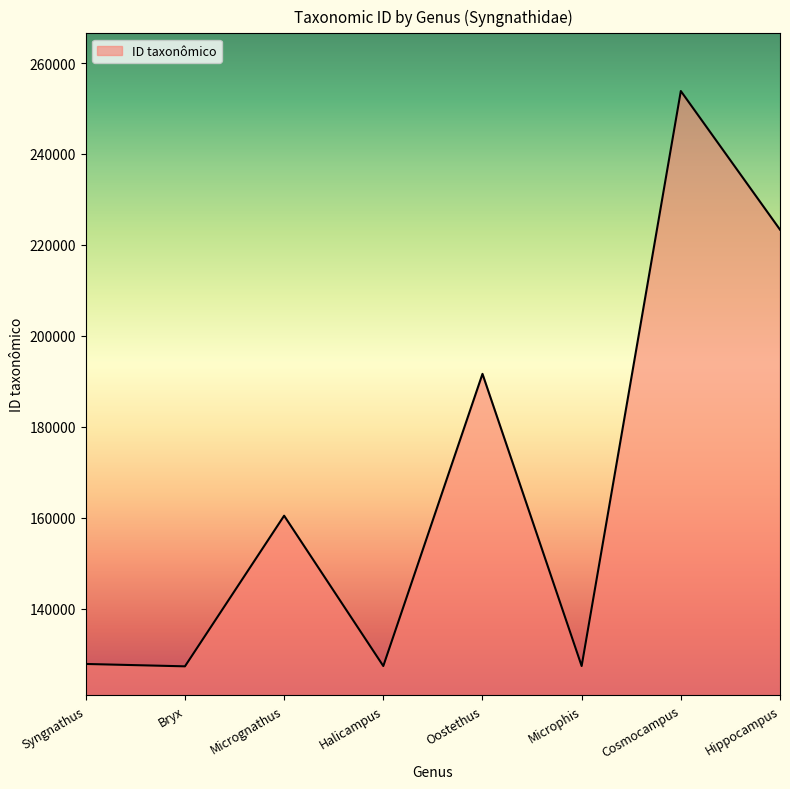

What is the change in value from Halicampus to Hippocampus?

+95988